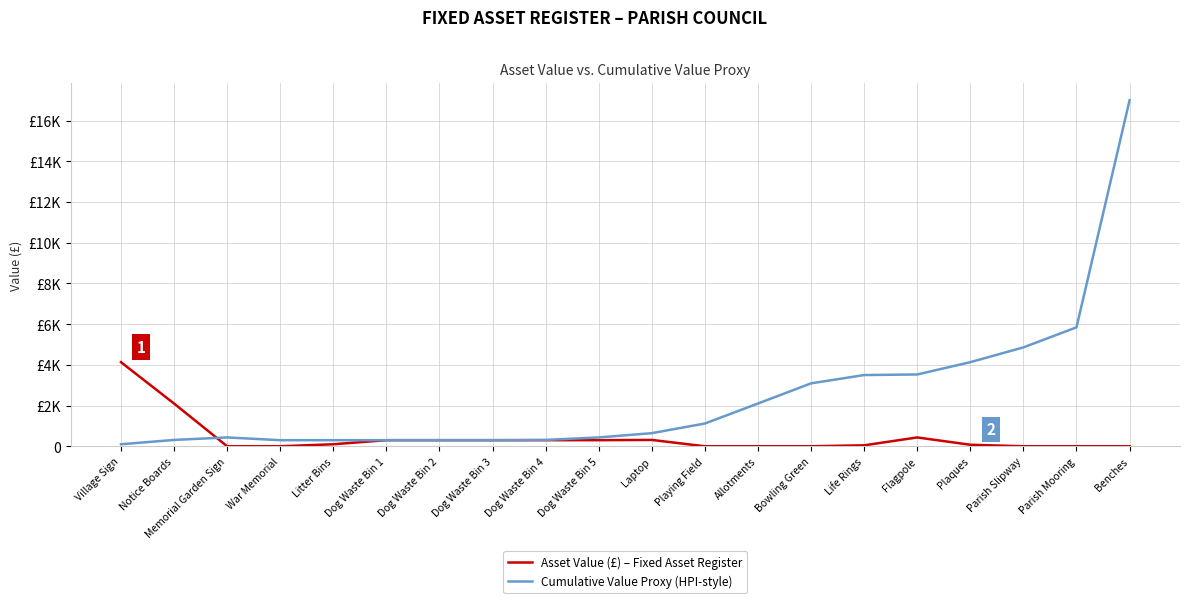

At how many categories does at least one series exceed 14947?

1